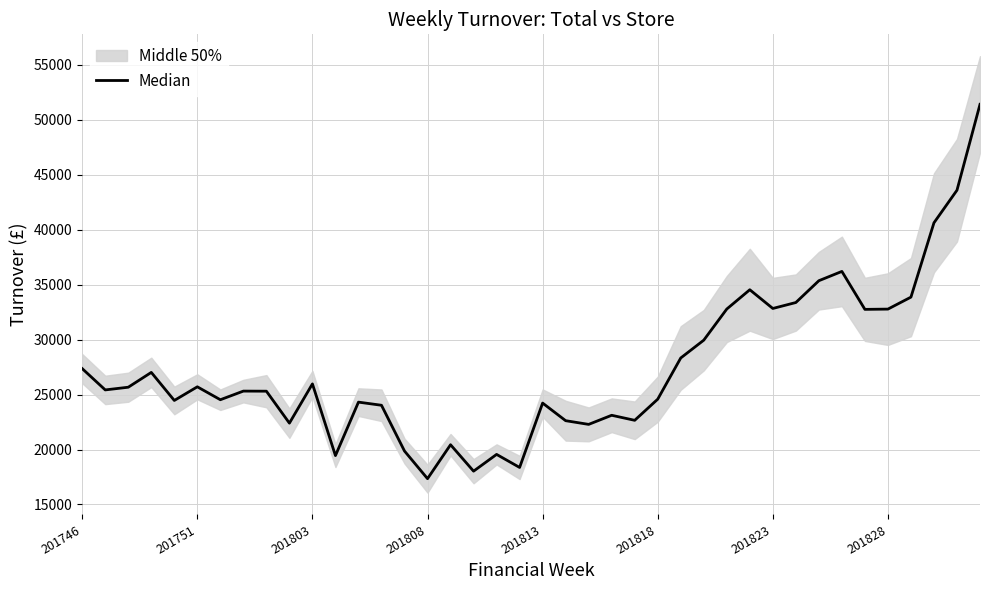

How many points are lower than both their immediate neighbors (excluding endpoints)?

12